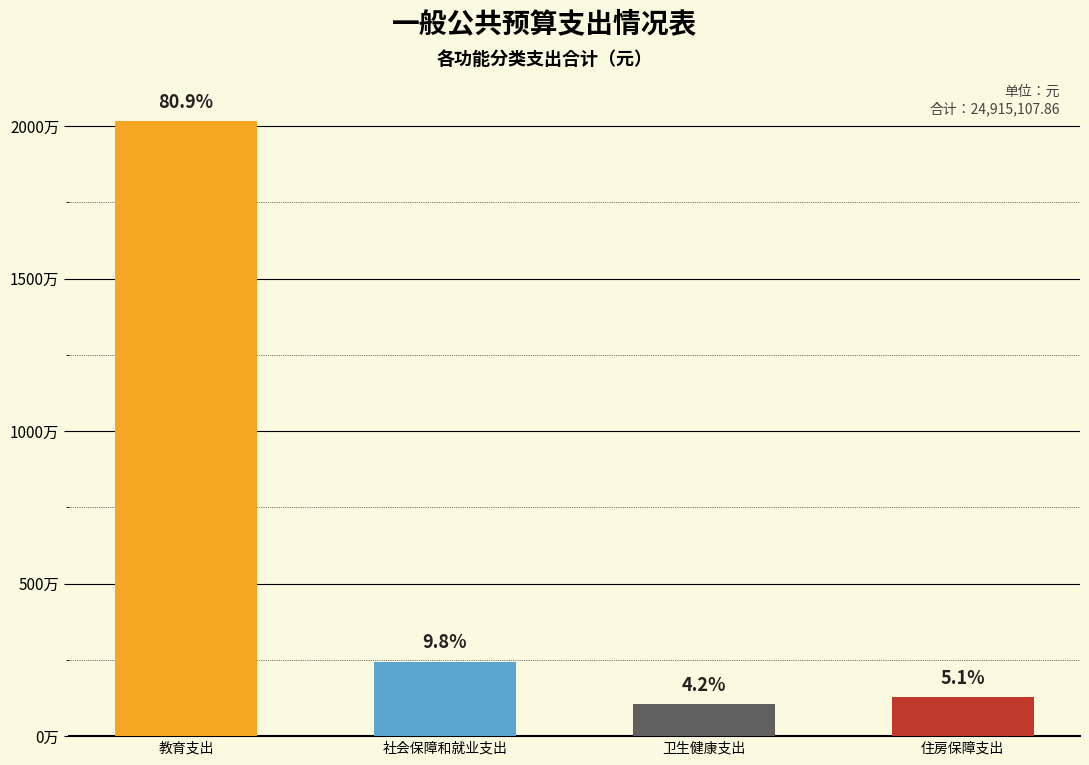

Does the chart contain any negative values?

No